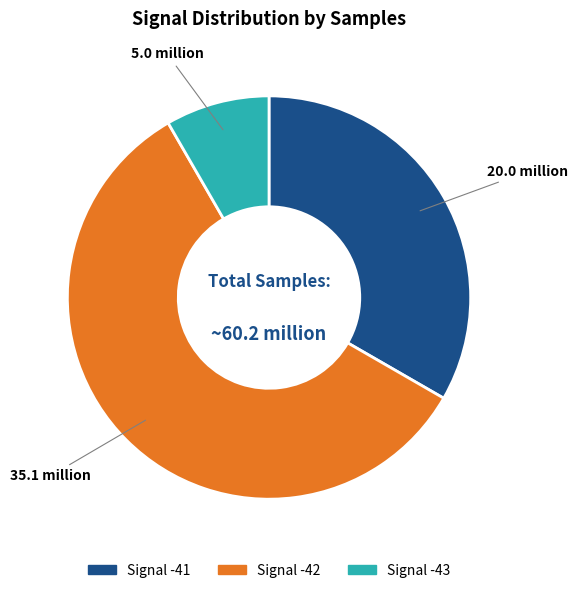

Is there any slice that represents more than half of the pie?

Yes